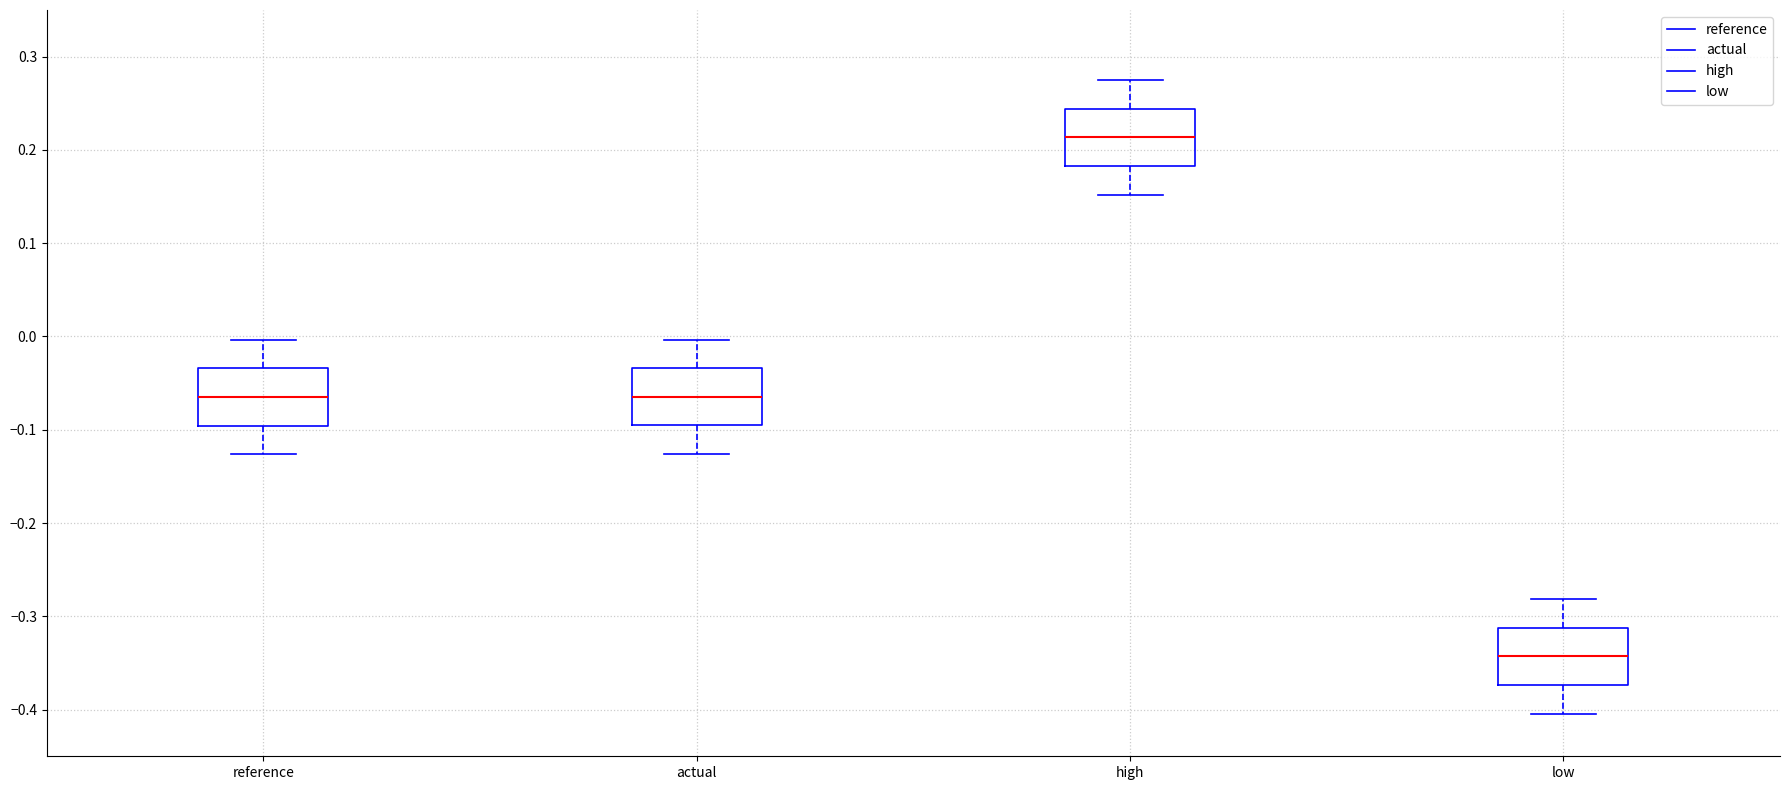

Where is the upper edge of the box for low on the y-axis? The values are not printed on the chart, so give them approximately, as read against the axis.

-0.31